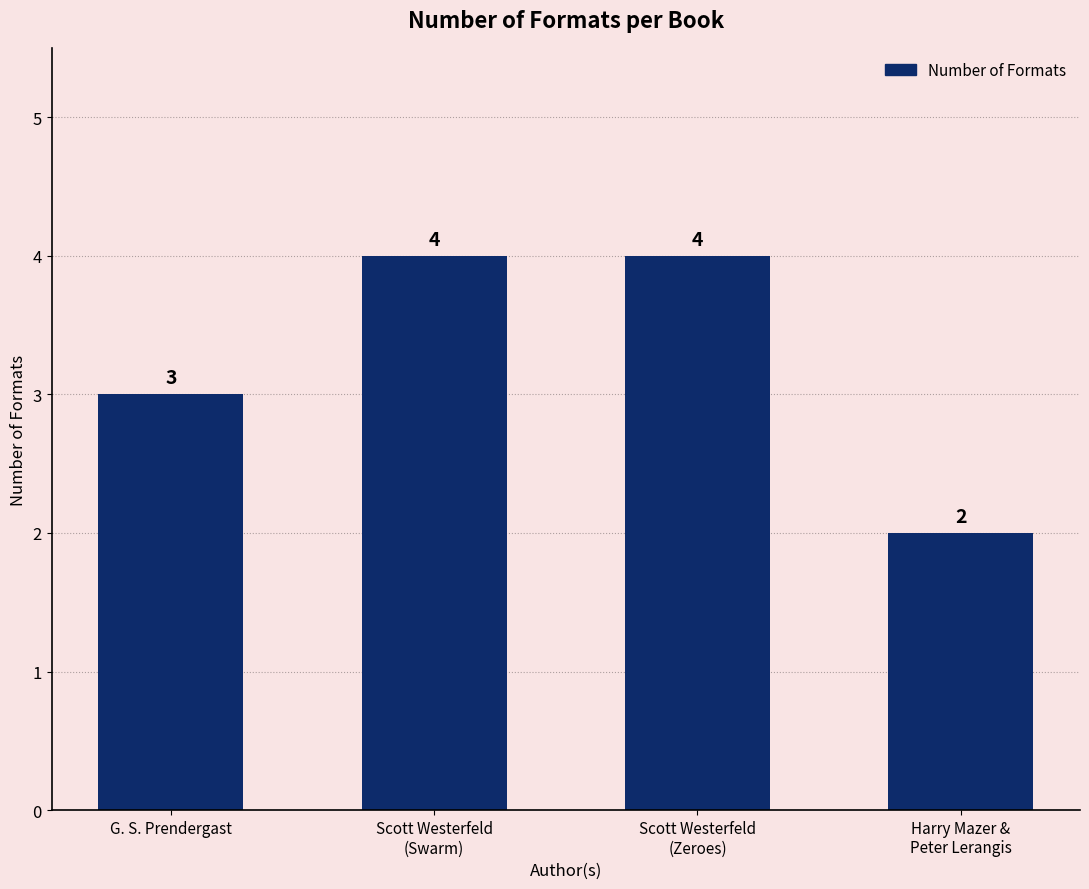

Is it true that the value at G. S. Prendergast is 3?

True